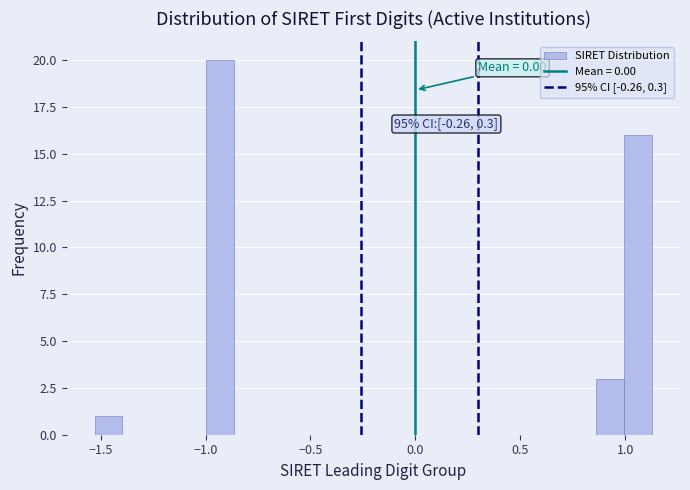

Read against the x-axis, roughly where is the centre of the tallest bar?

-0.95